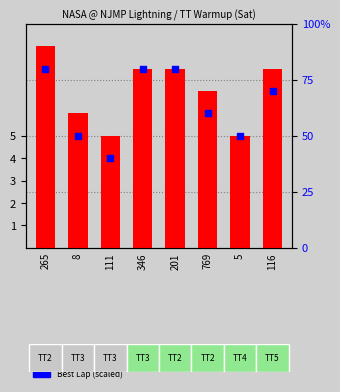

What are all the series names shown in the legend?

Total Laps, Best Lap (scaled)